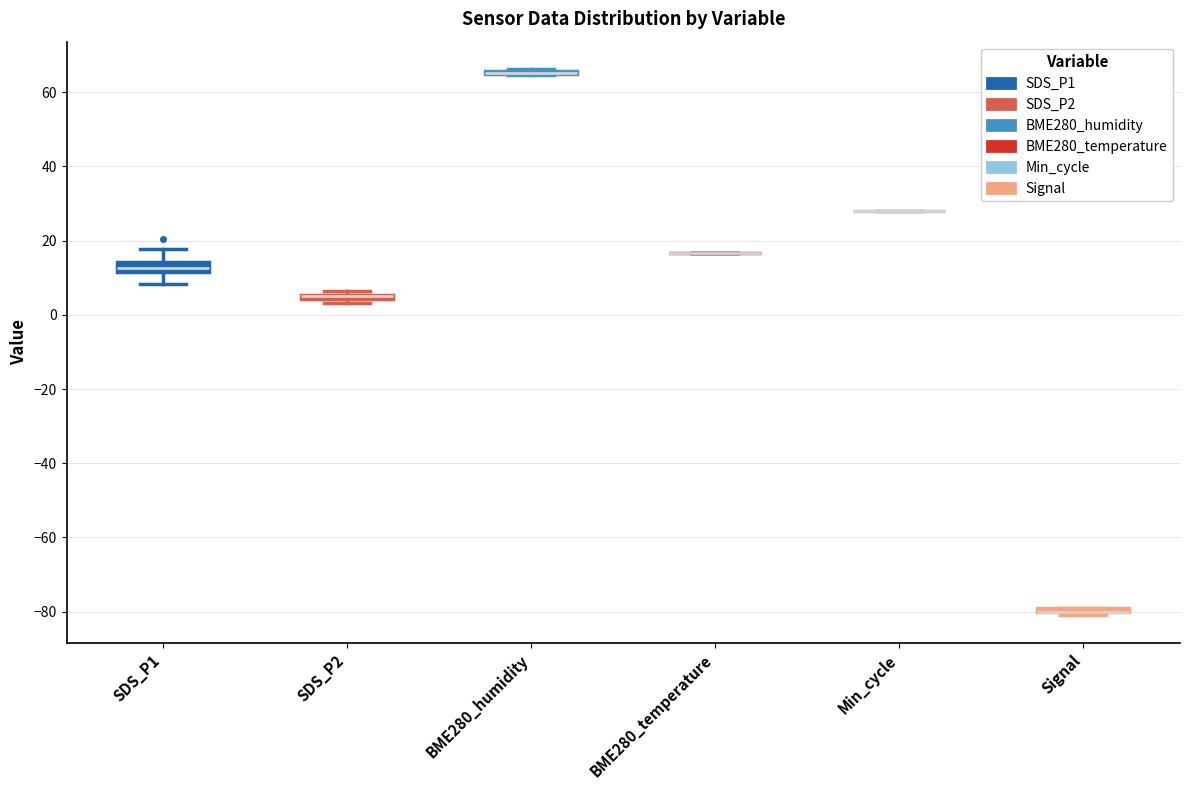

Where is the upper edge of the box for Signal on the y-axis? The values are not printed on the chart, so give them approximately, as read against the axis.

-78